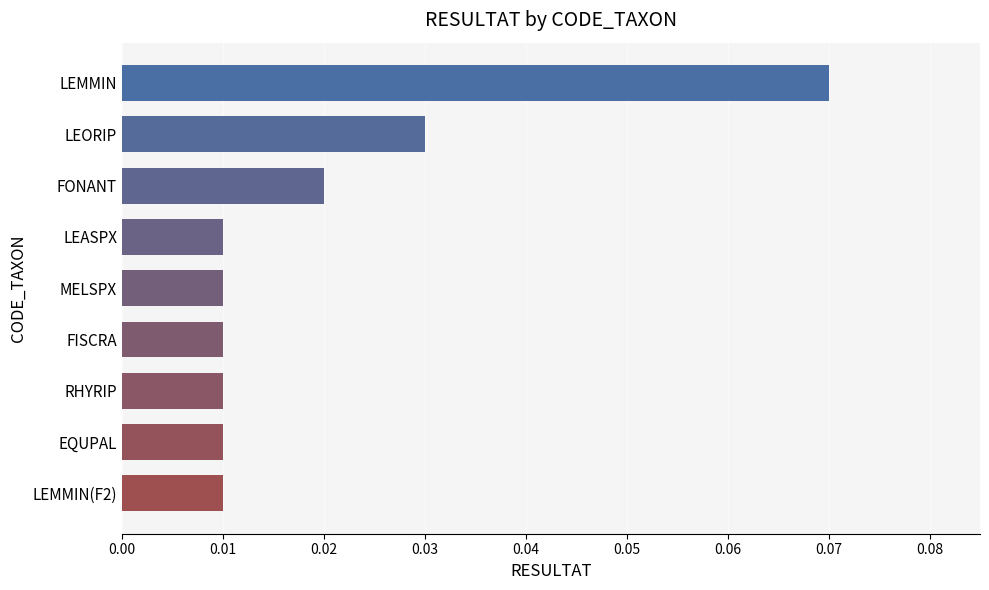

How many values are between 0 and 1?

9